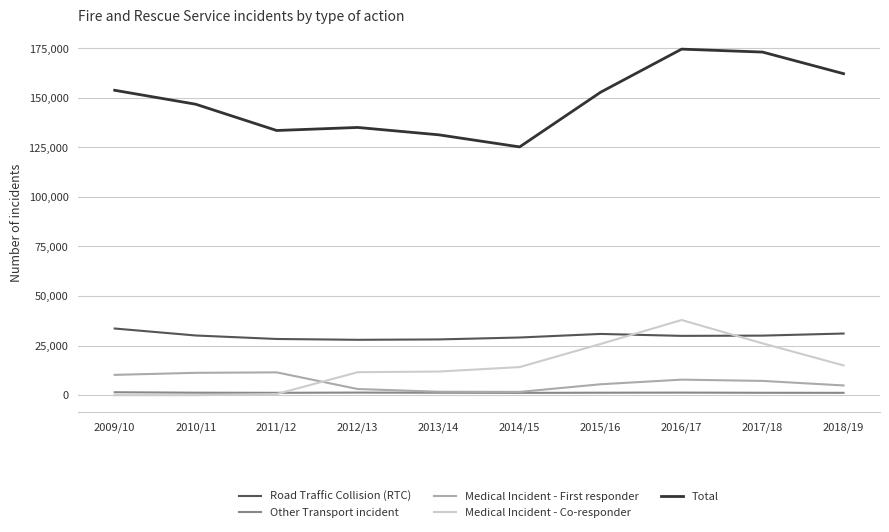

What is the difference between the maximum and minimum values in the Total series?

49329